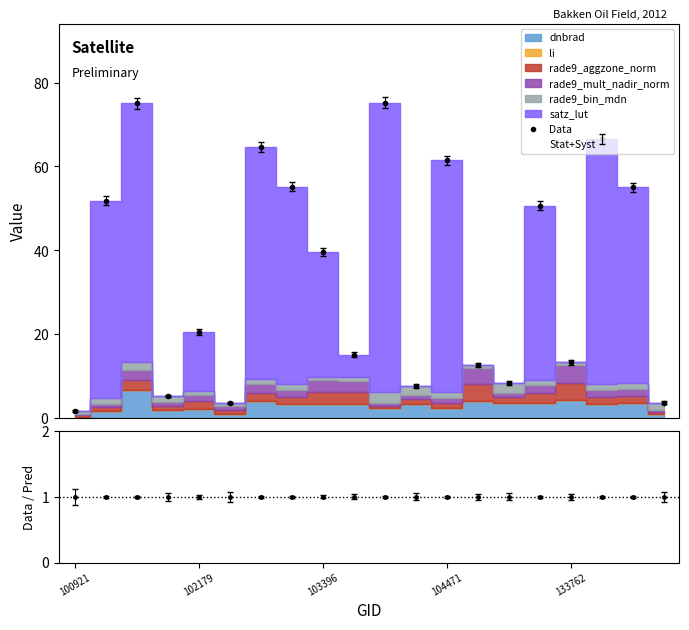

What position from the right is 6?

14